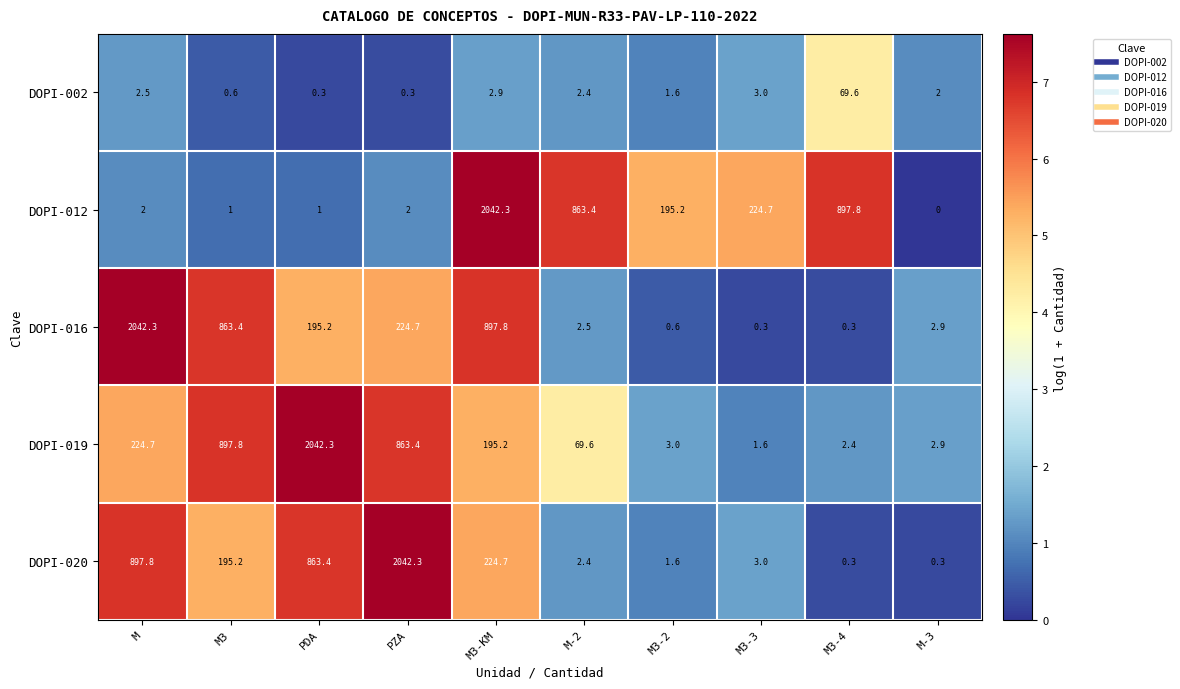

At M3-KM, list the series in order from largest to smallest.

DOPI-012, DOPI-016, DOPI-020, DOPI-019, DOPI-002